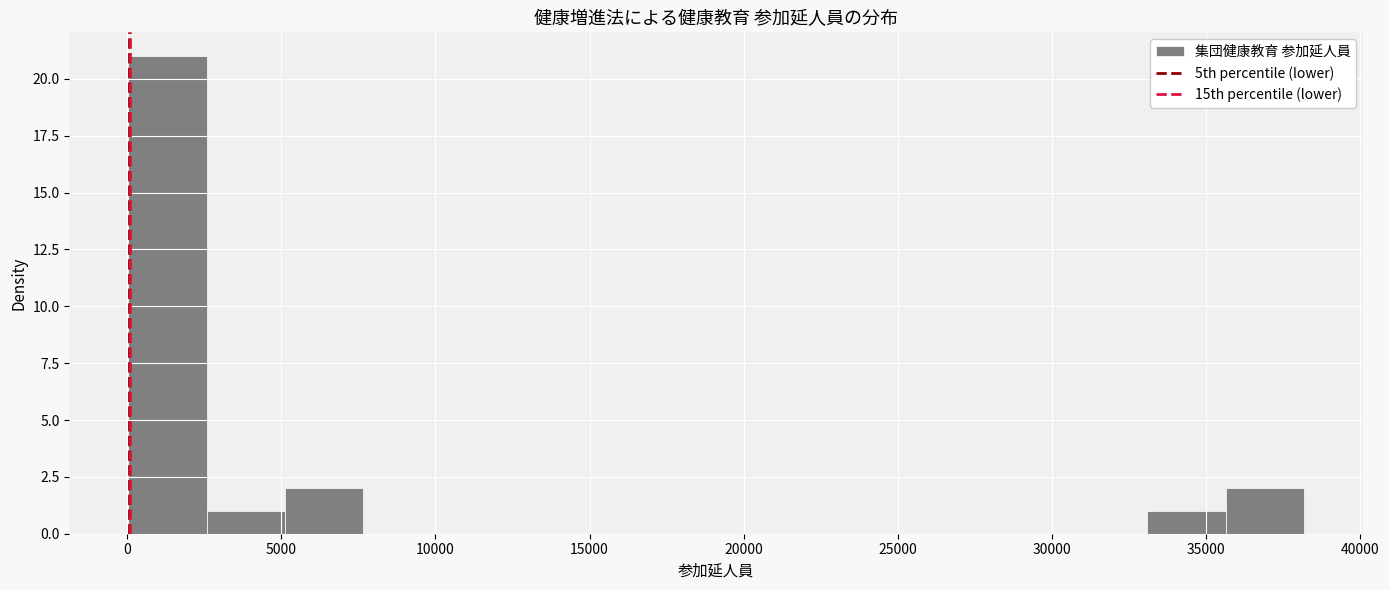

Over which range of the x-axis is the bar tallest?

0 to 2500